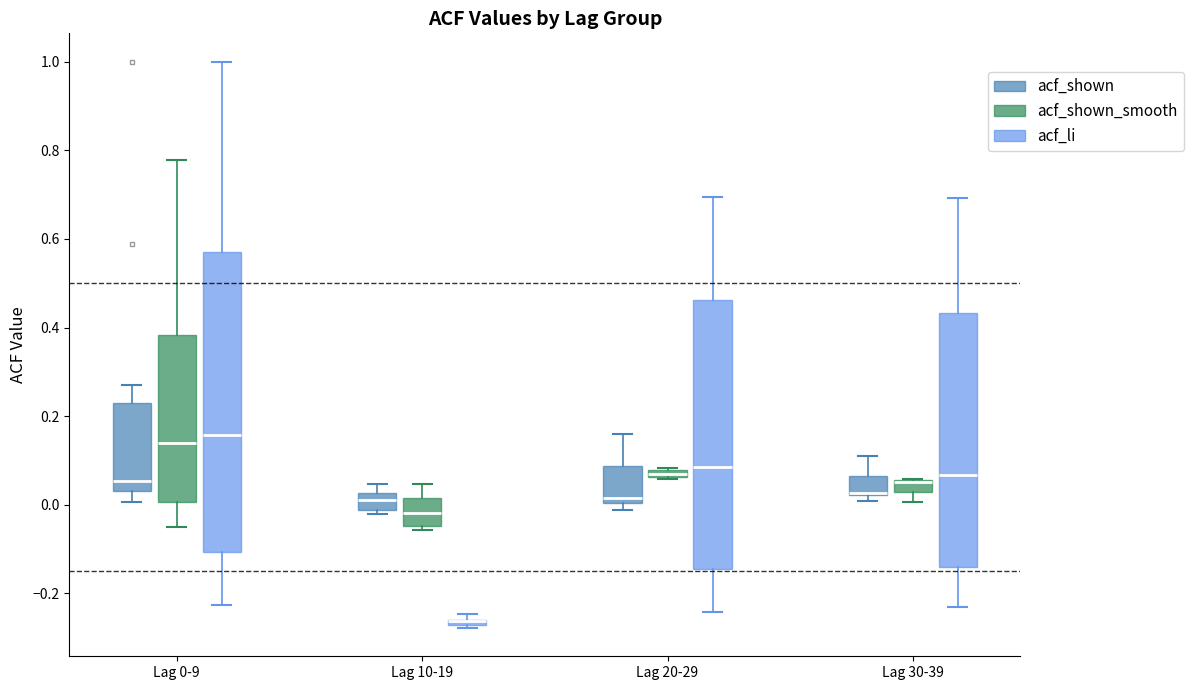

Which box is the tallest, from its lower edge to its upper edge?

Lag 0-9 (acf_li)